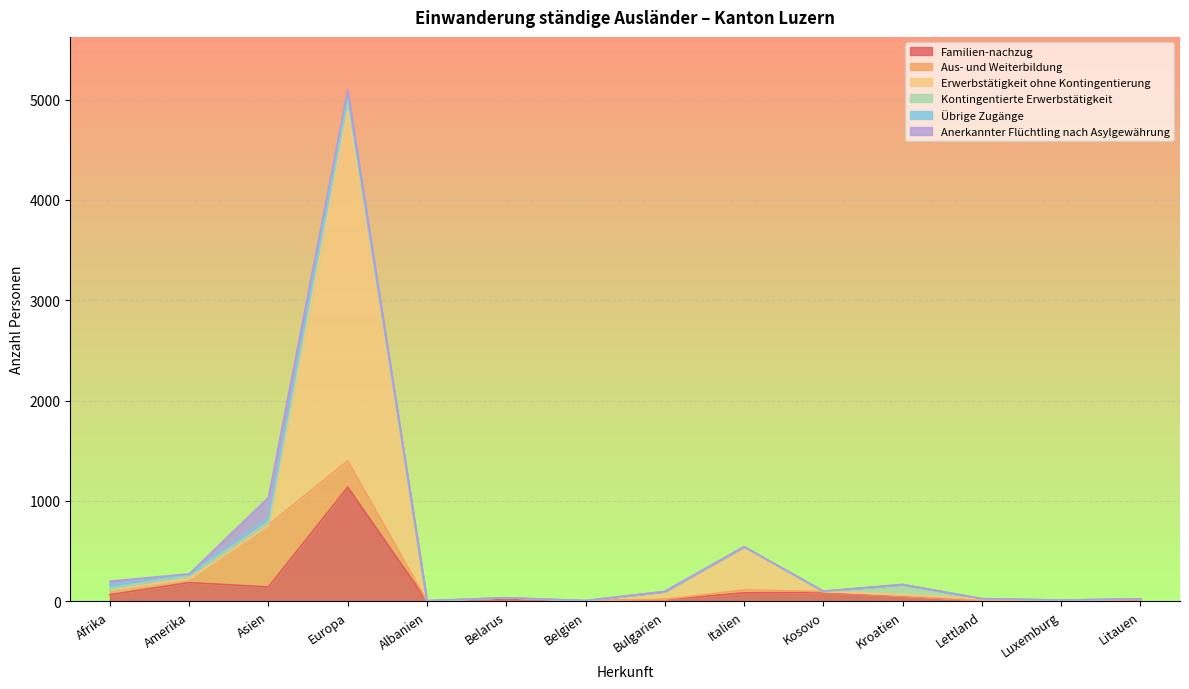

At which label does Übrige Zugänge first exceed 1?

Afrika